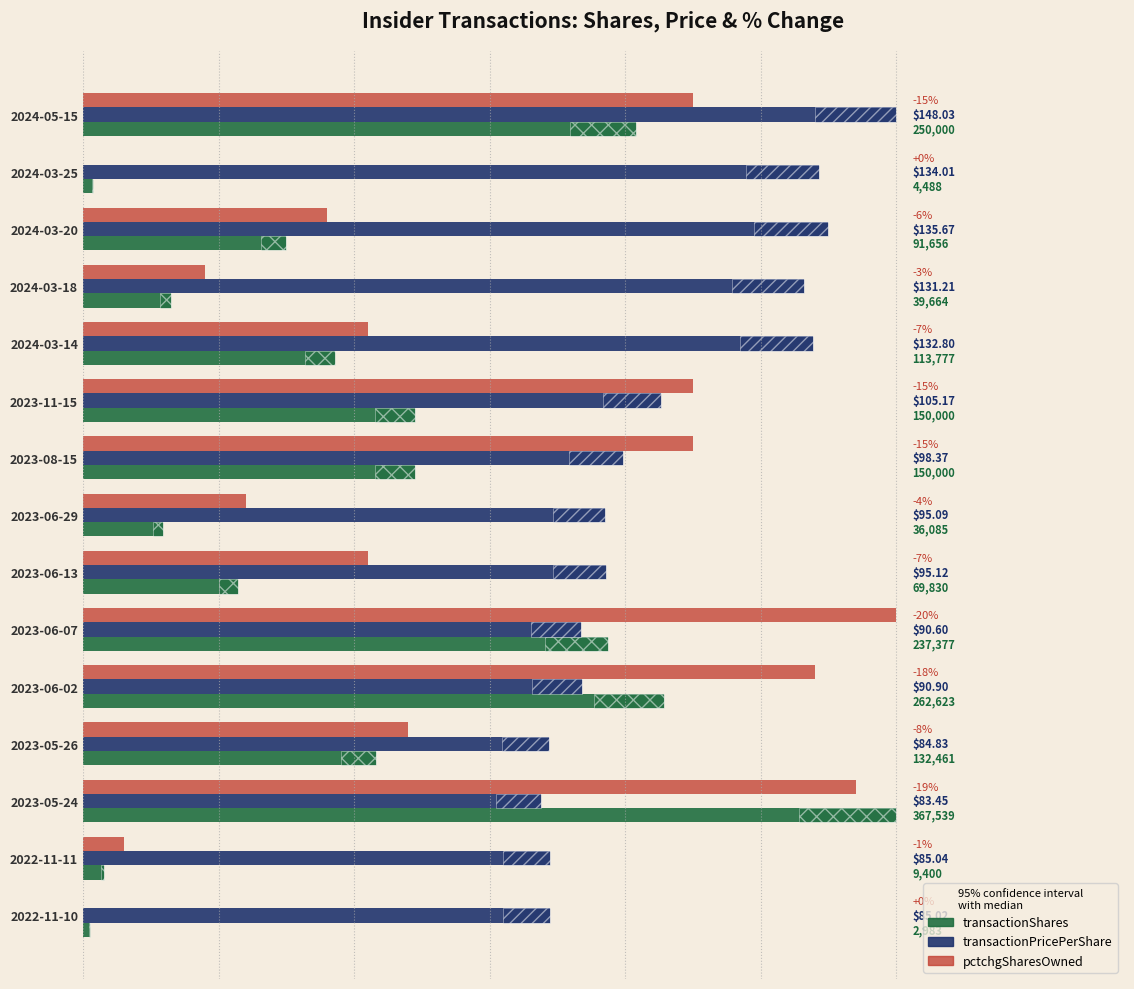

The transactionPricePerShare series shows 132.8 at 2024-03-14. True or false?

True